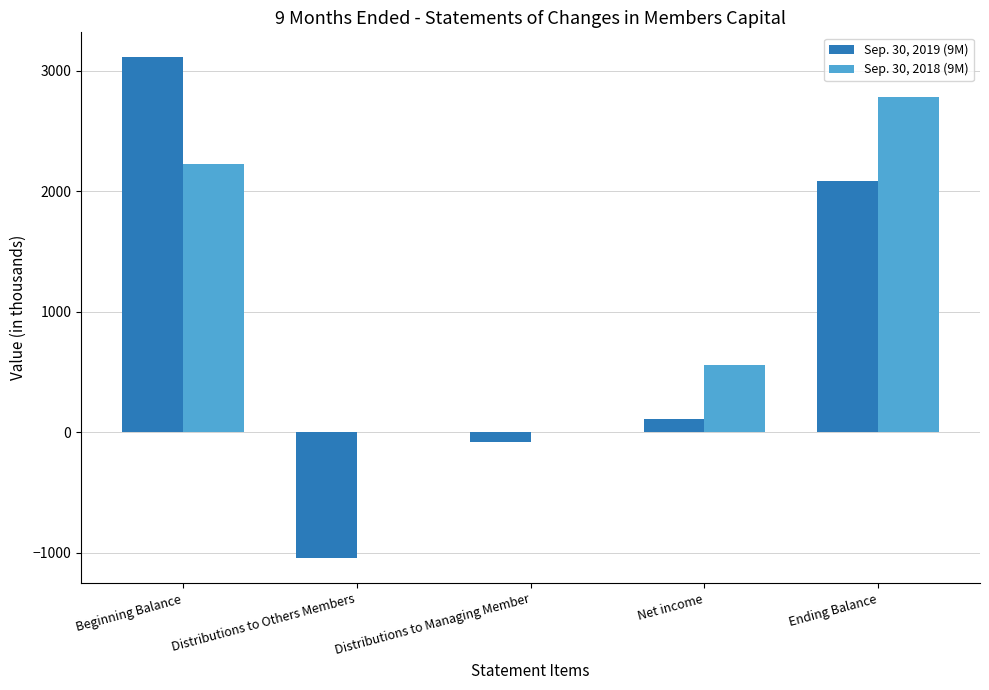

What are all the series names shown in the legend?

Sep. 30, 2019 (9M), Sep. 30, 2018 (9M)